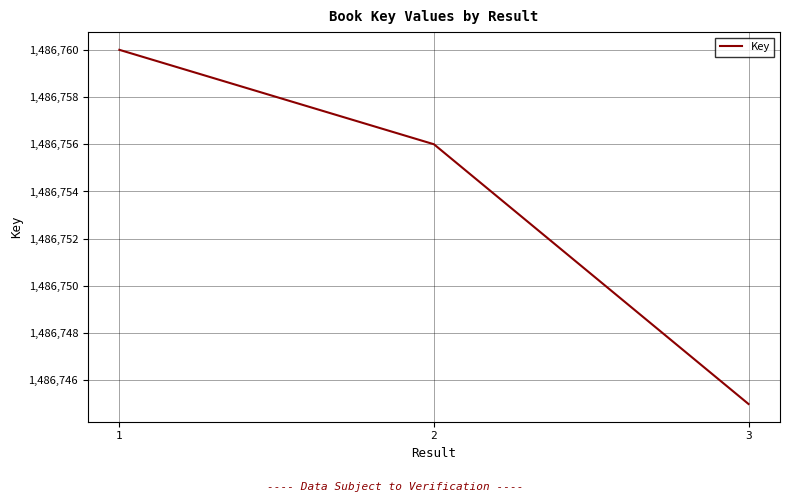

What is the change in value from 2 to 3?

-11